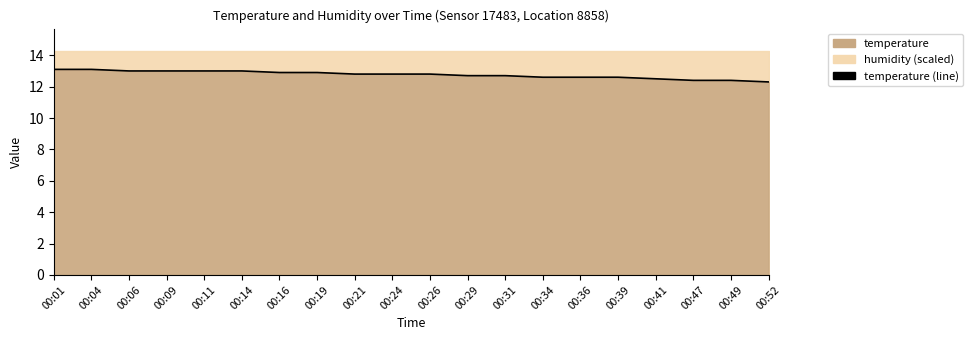

List the labels in order of value, largest first.

00:01, 00:04, 00:06, 00:09, 00:11, 00:14, 00:16, 00:19, 00:21, 00:24, 00:26, 00:29, 00:31, 00:34, 00:36, 00:39, 00:41, 00:47, 00:49, 00:52